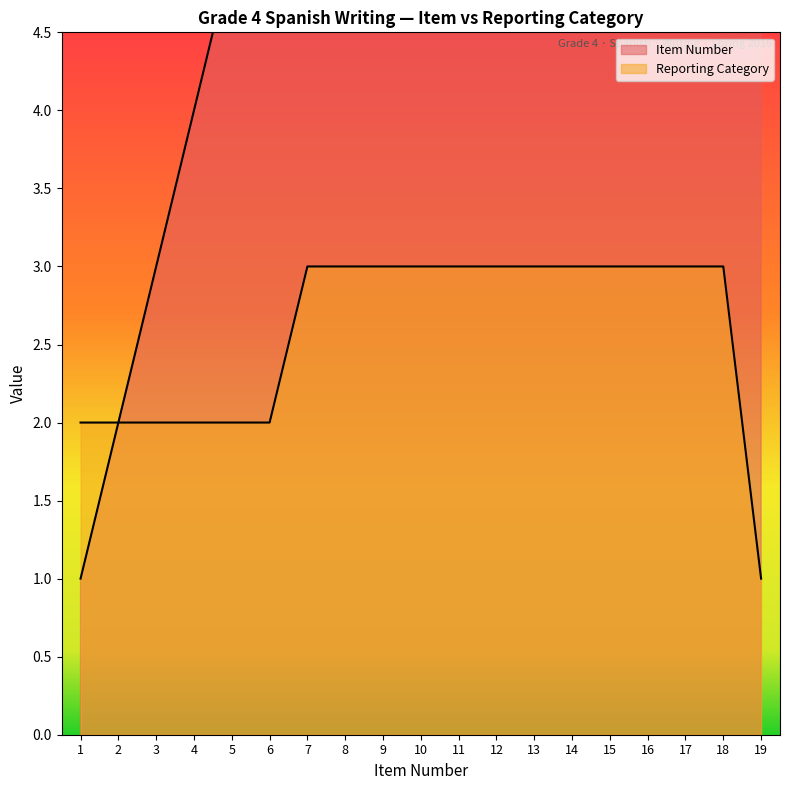

Which category has the lowest value in the Item Number series?

1